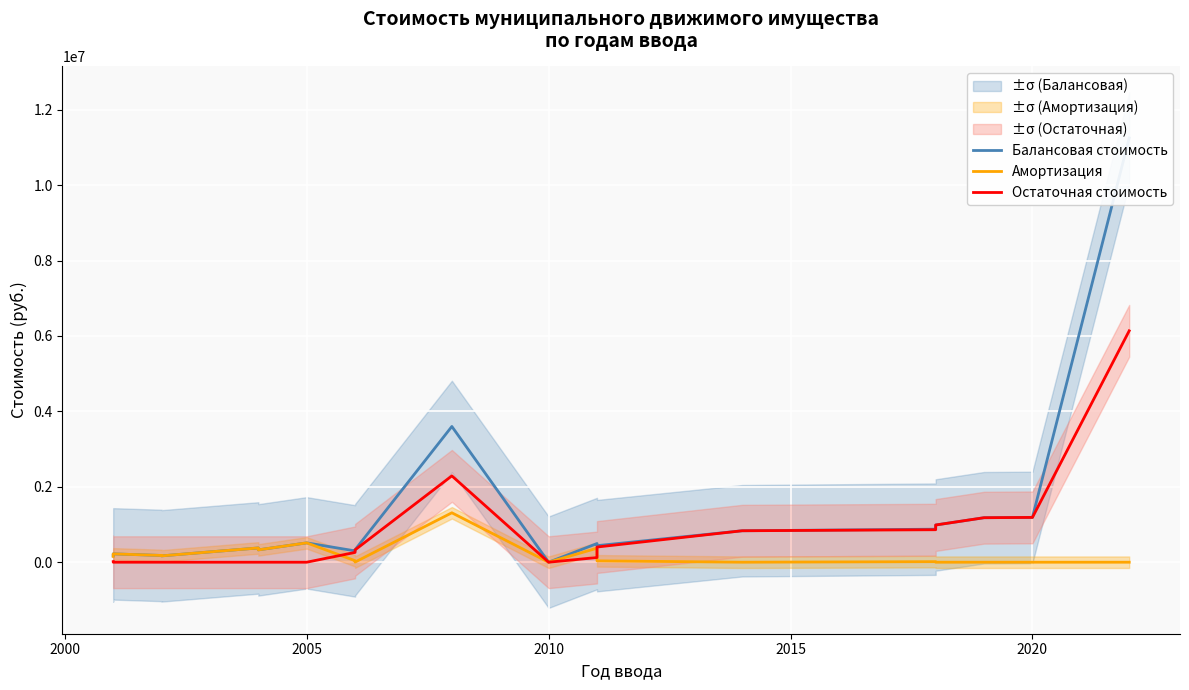

True or false: Балансовая стоимость has more than 2 interior local peaks.

True